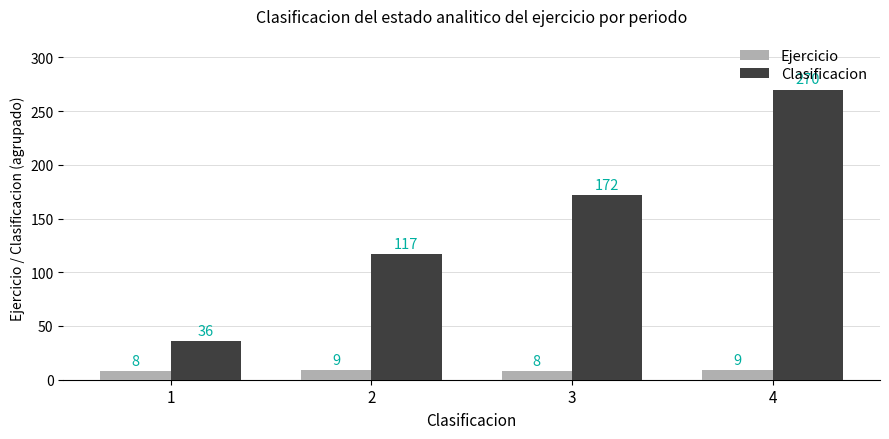

What is the minimum value shown in the chart?

8